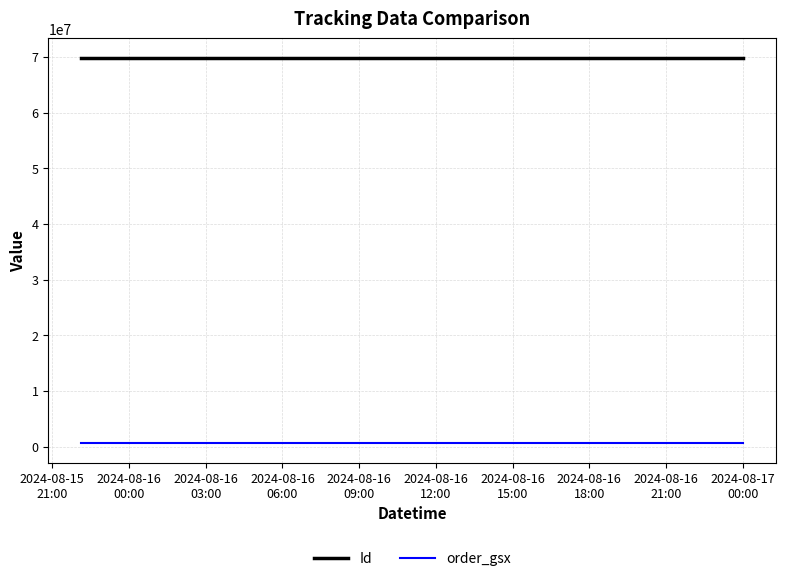

How many Id values are between 69875433 and 69875435?

3